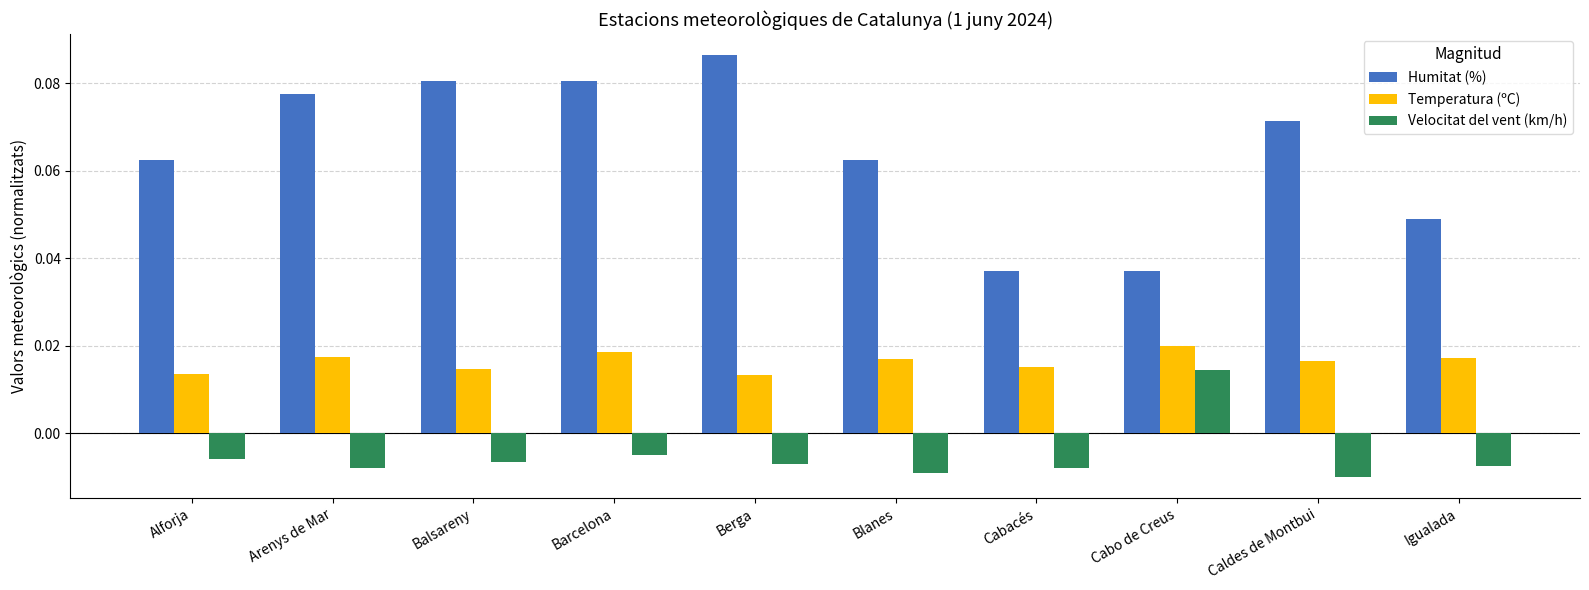

Does the chart contain stacked bars?

No